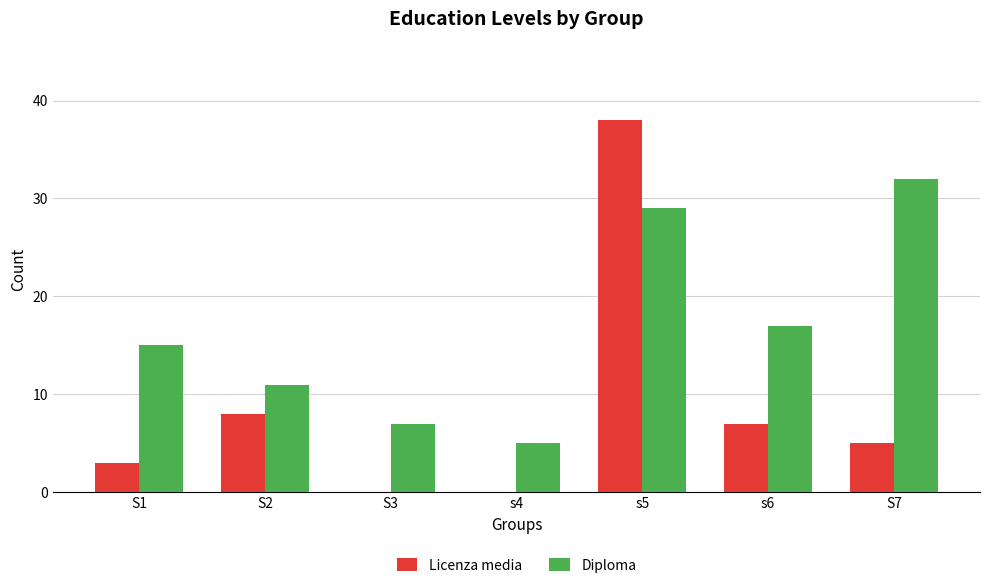

Where is Diploma nearest to the value 18?

s6